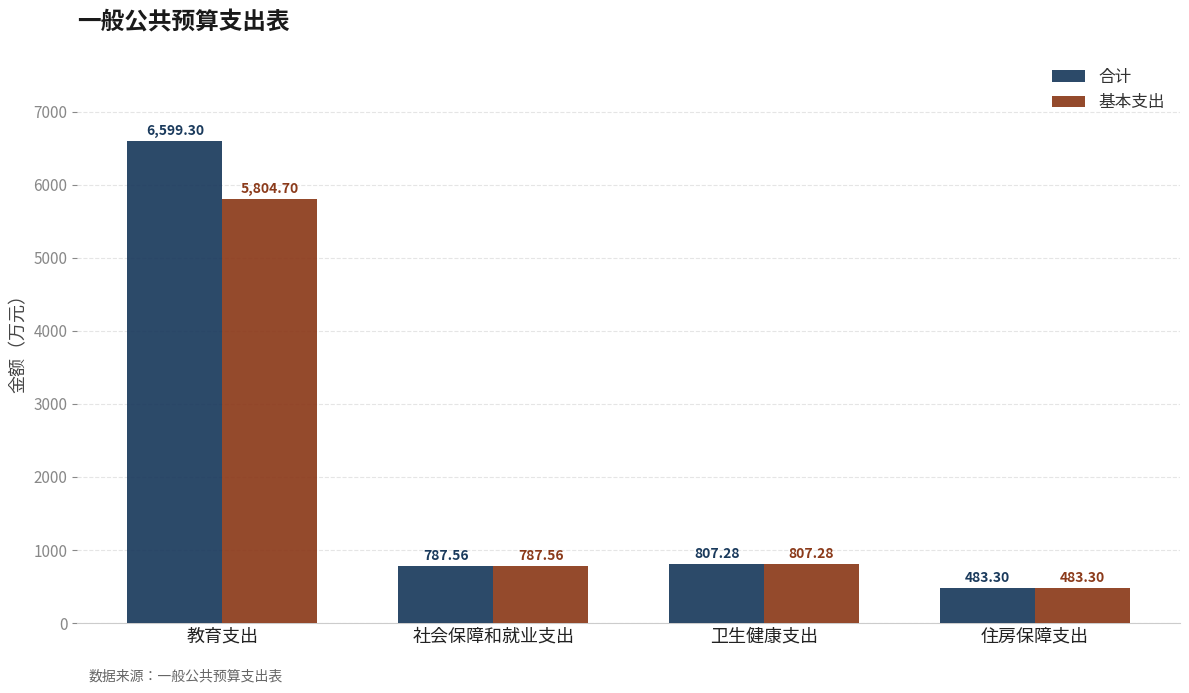

Reading left to right, what are all the values shown in this chart?

合计: 教育支出=6599.3	社会保障和就业支出=787.6	卫生健康支出=807.3	住房保障支出=483.3
基本支出: 教育支出=5804.7	社会保障和就业支出=787.6	卫生健康支出=807.3	住房保障支出=483.3